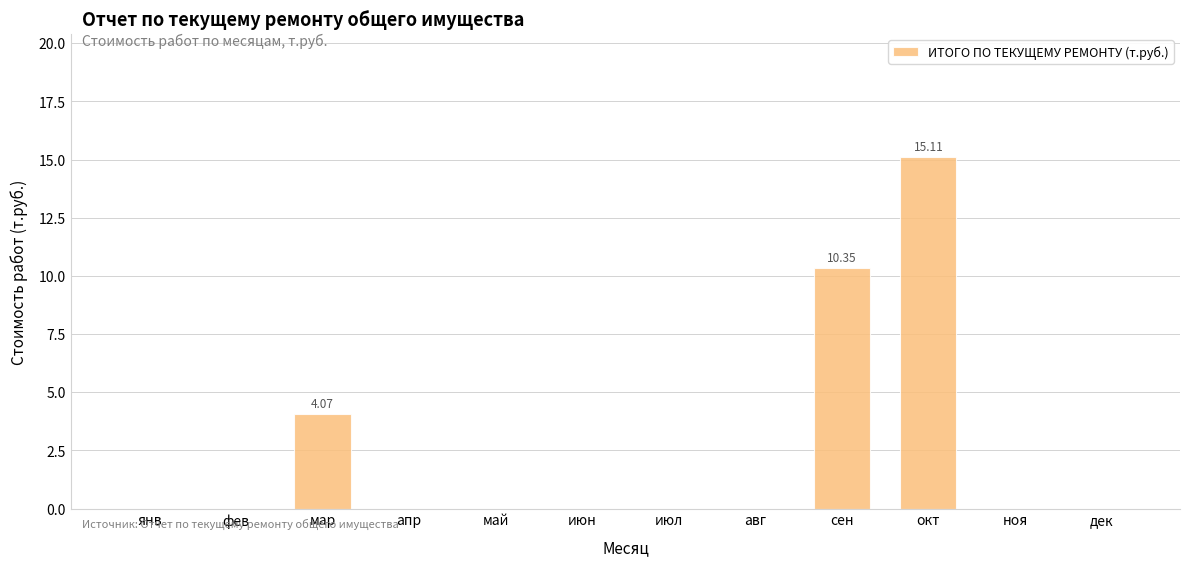

Which category has the highest value across all series?

окт